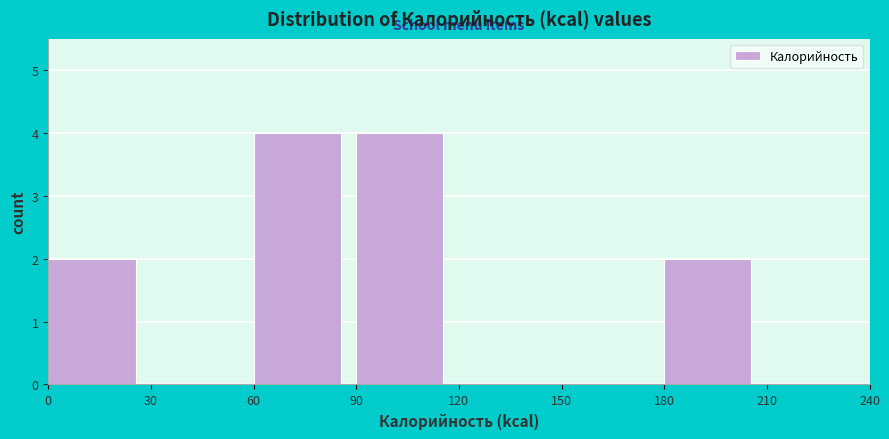

Reading left to right, list every bar in this chart as the range it spans on the x-axis followed by its height. The values are not printed on the chart, so give them approximately, as read against the axis.

0 to 30: 2
30 to 60: 0
60 to 90: 4
90 to 120: 4
120 to 150: 0
150 to 180: 0
180 to 210: 2
210 to 240: 0